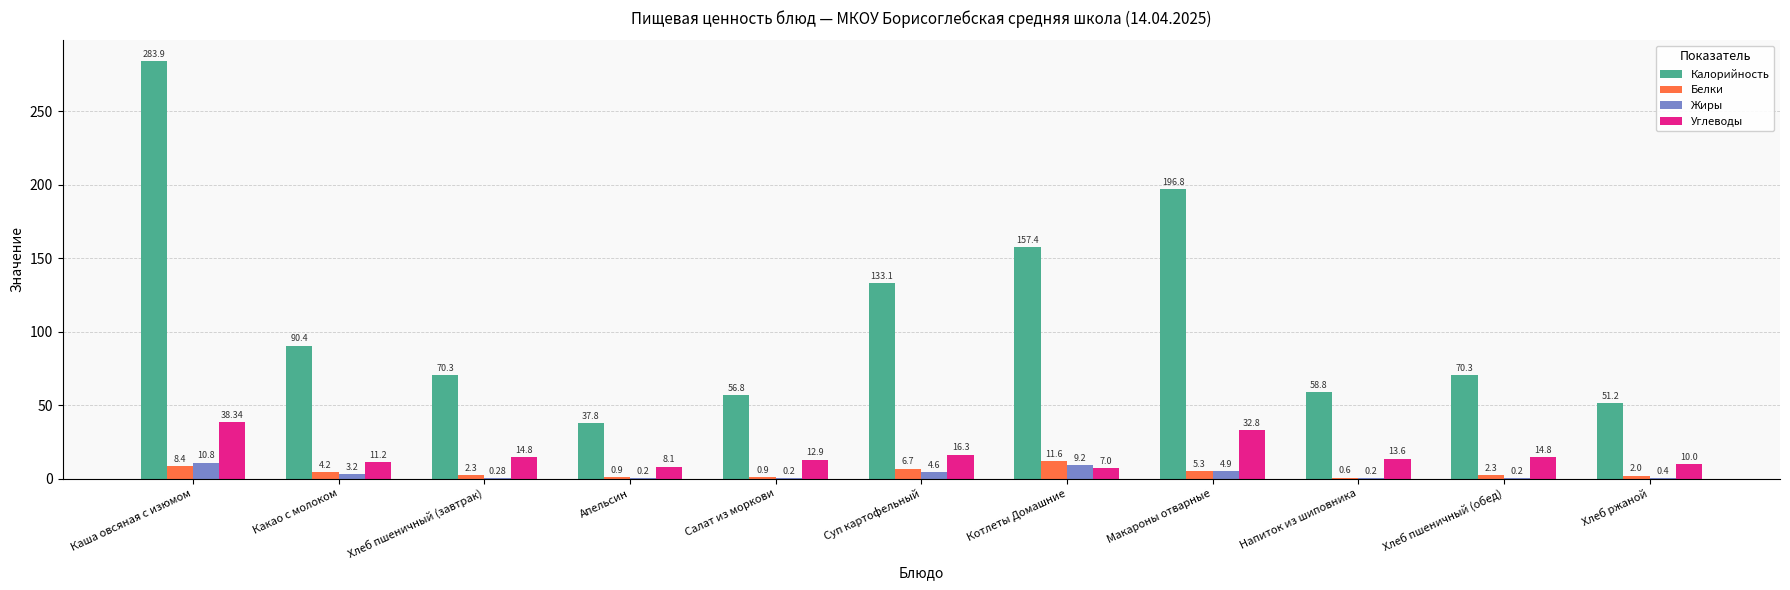

Between Апельсин and Хлеб ржаной, which series saw the biggest shift?

Калорийность